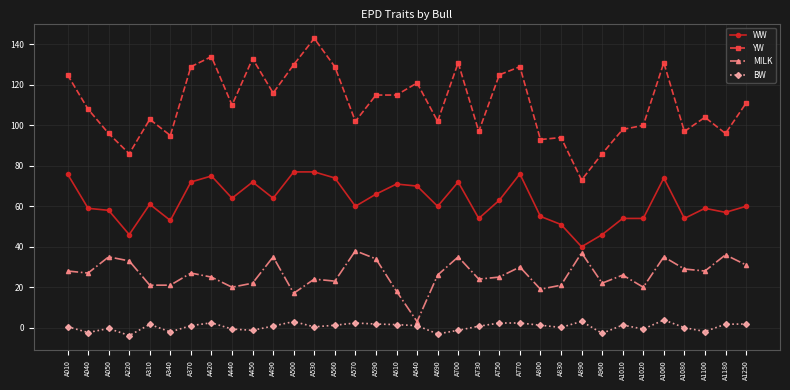

List the series in order of their overall mean, highest first.

YW, WW, MILK, BW